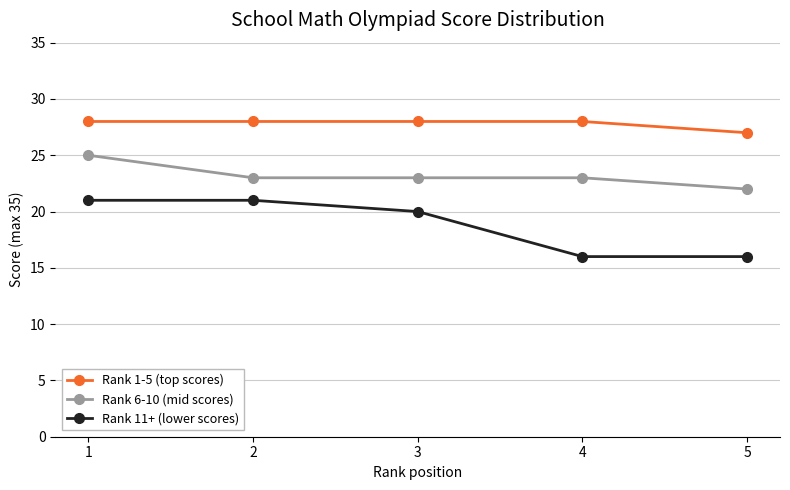

List the series in order of their peak value, lowest first.

Rank 11+ (lower scores), Rank 6-10 (mid scores), Rank 1-5 (top scores)